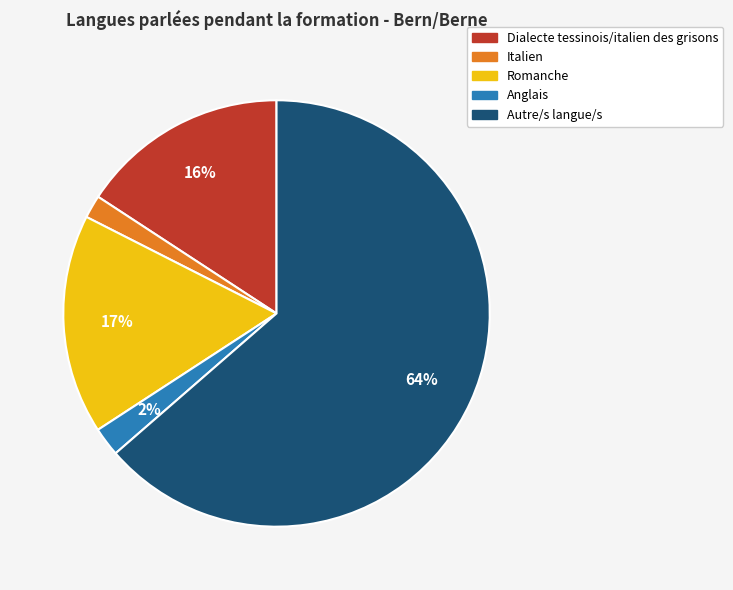

Combined, do Autre/s langue/s and Anglais account for over 50%?

Yes